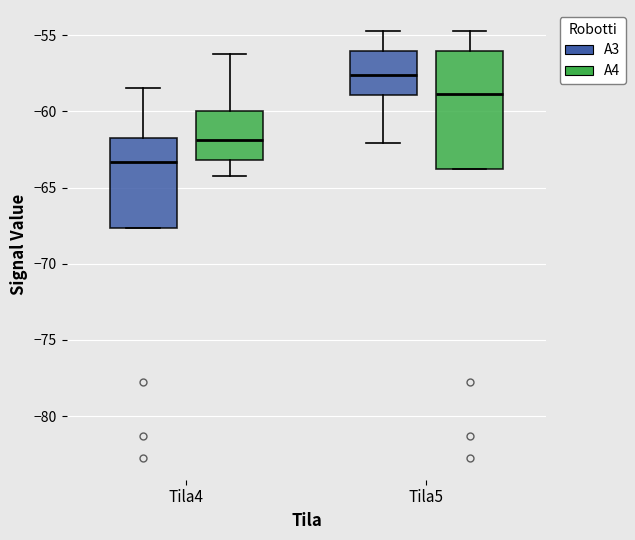

Reading left to right, read every box against the y-axis: the position of its median line, the range the box covers, and the ends of its whiskers. The values are not printed on the chart, so give them approximately, as read against the axis.

Tila4 (A3): median -63.5, box -67.5 to -61.5, whiskers -67.5 to -58.5
Tila4 (A4): median -62.0, box -63.0 to -60.0, whiskers -64.5 to -56.0
Tila5 (A3): median -57.5, box -59.0 to -56.0, whiskers -62.0 to -54.5
Tila5 (A4): median -59.0, box -64.0 to -56.0, whiskers -64.0 to -54.5